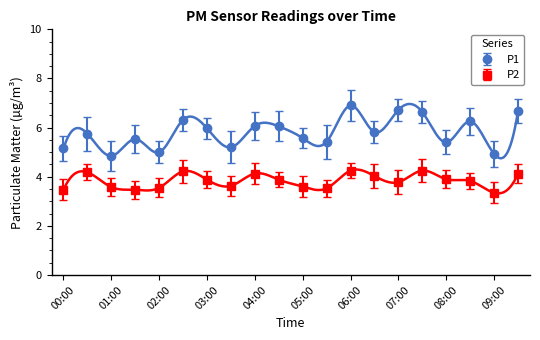

List the labels in order of P2 value, smallest first.

09:00, 00:00, 01:30, 05:30, 02:00, 01:00, 05:00, 03:30, 07:00, 08:30, 03:00, 04:30, 08:00, 06:30, 04:00, 09:30, 00:30, 02:30, 06:00, 07:30